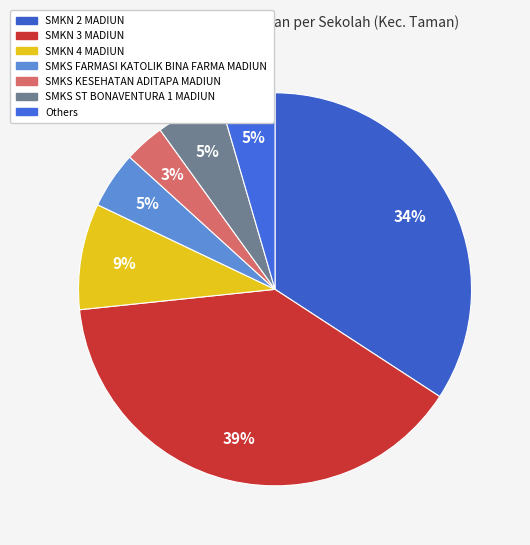

Does any single category account for the majority?

No